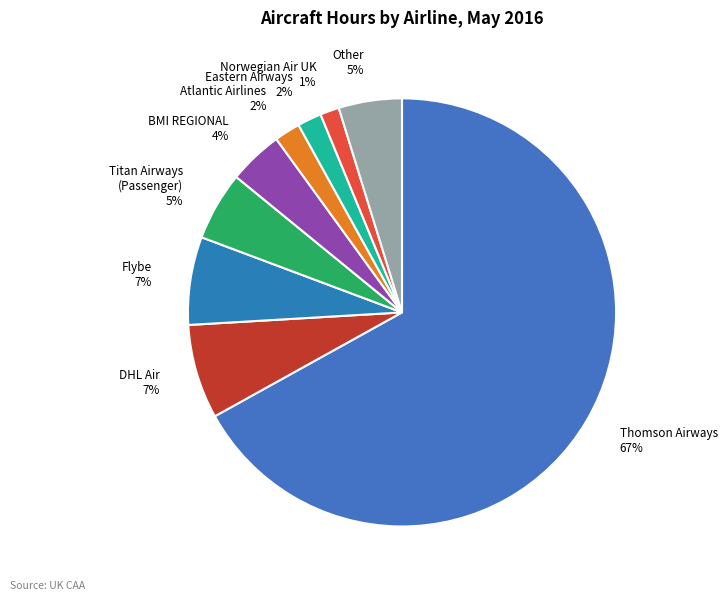

Count the number of slices in the pie.

9